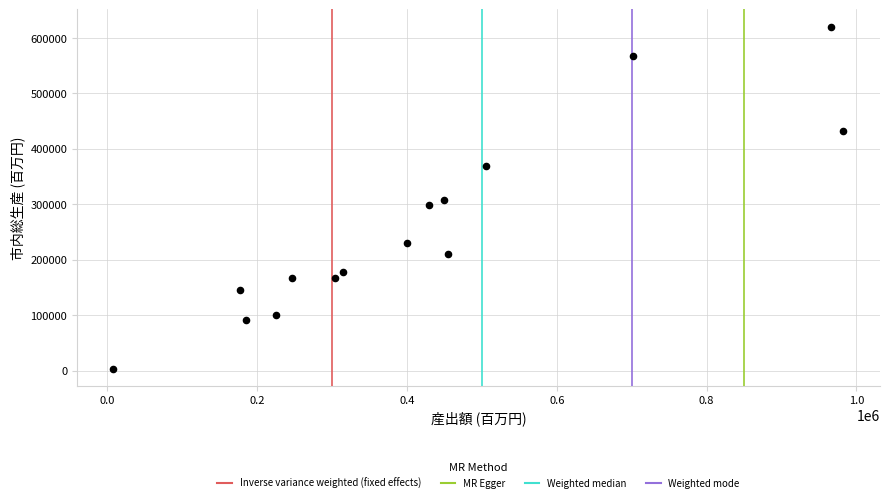

What is the range of X values (max minus min)?

974752.8